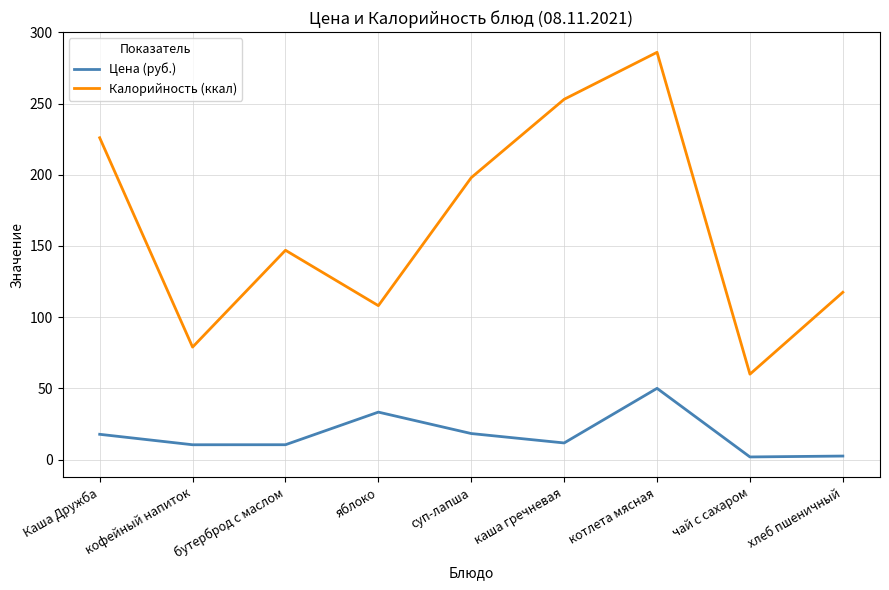

How many categories are shown in the chart?

9